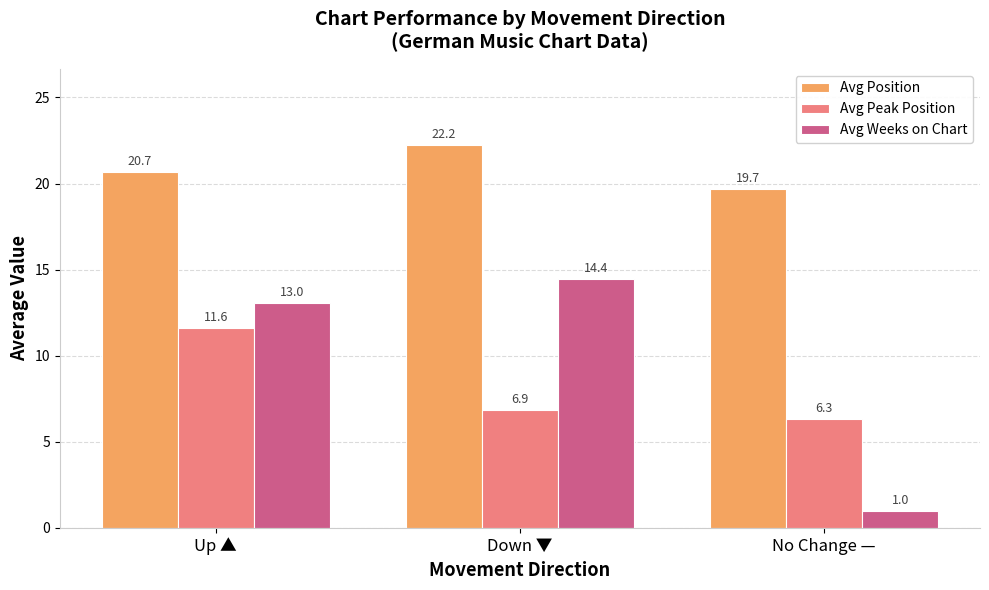

Which series has the widest spread of values?

Avg Weeks on Chart